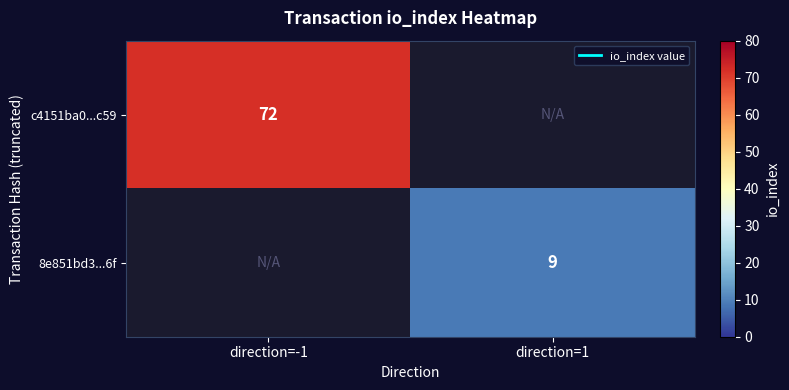

At how many categories does at least one series exceed 27?

1